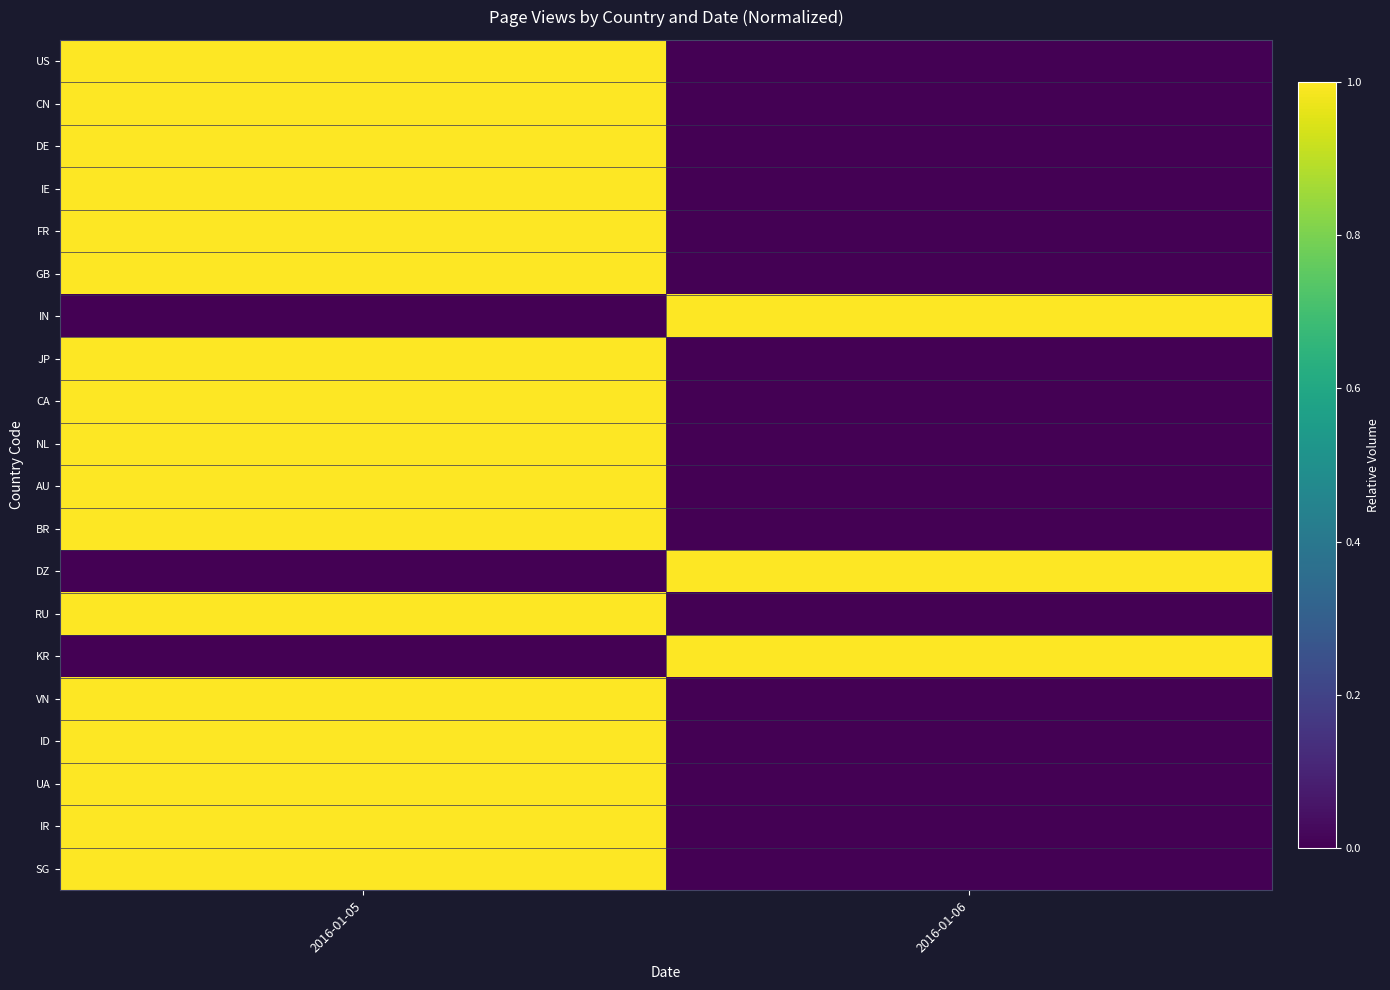

Which series has the largest total across all categories?

US